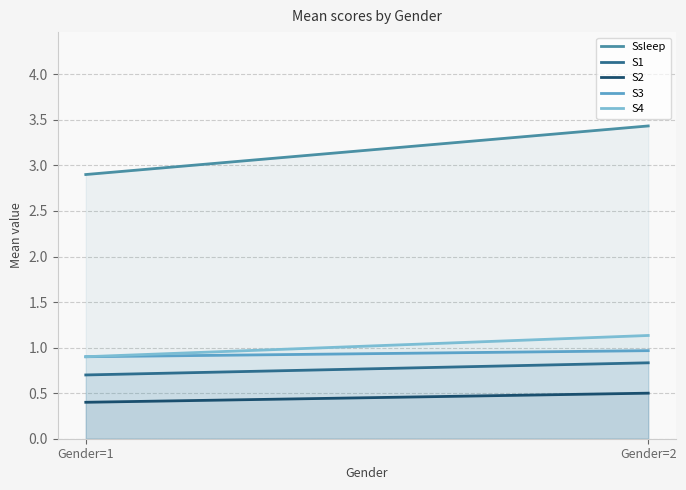

How many lines are shown in the chart?

5